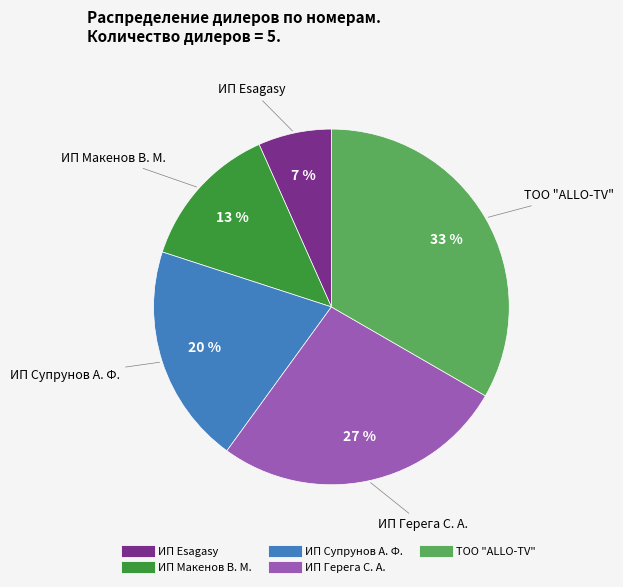

What is the largest slice in the pie chart?

ТОО "ALLO-TV"